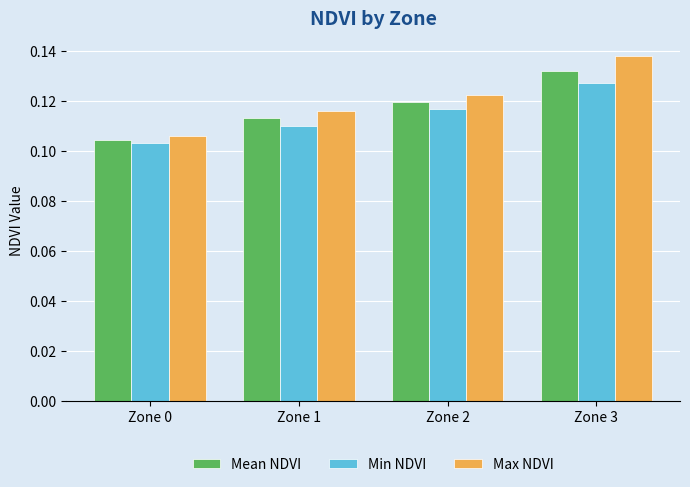

Which series has the largest total across all categories?

Max NDVI